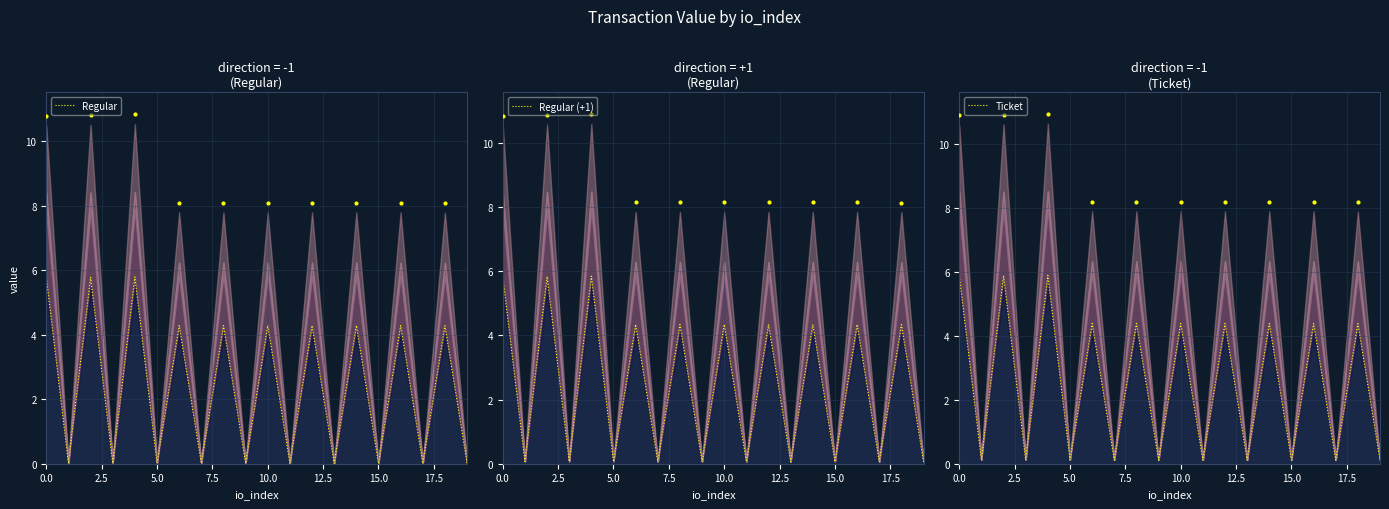

Which series contains the lowest Y value?

Regular